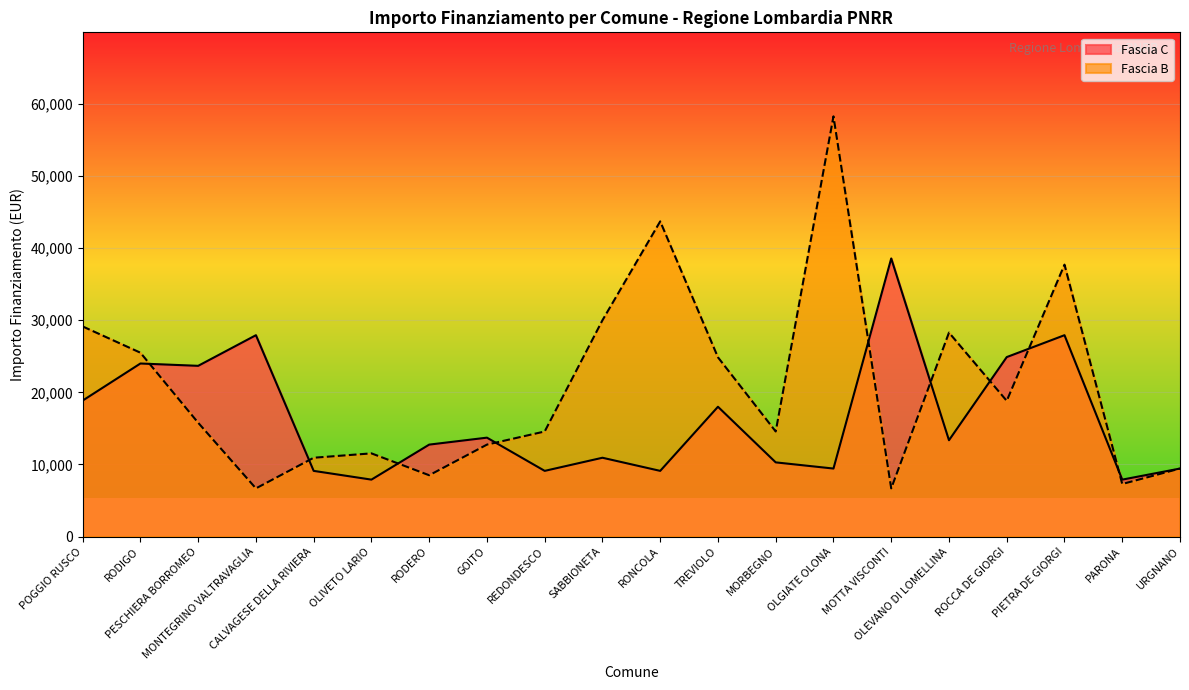

At which label is Fascia C closest to 23228?

PESCHIERA BORROMEO